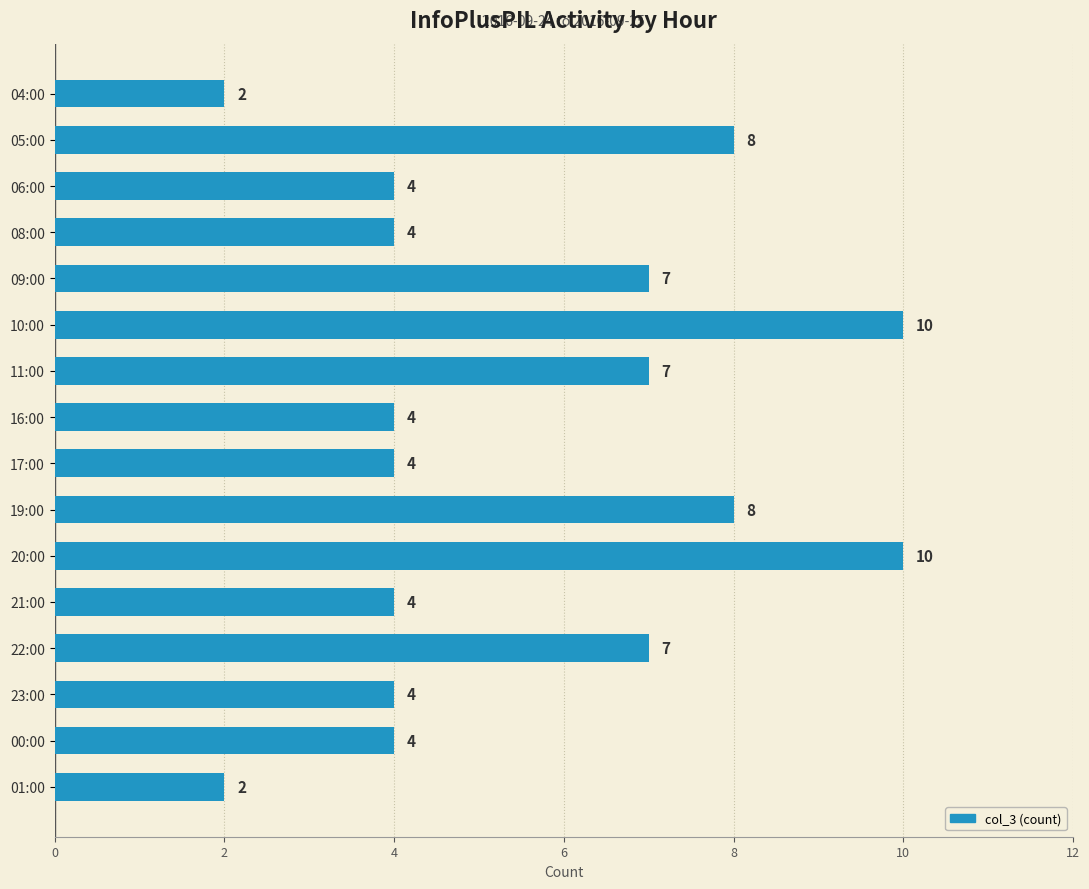

How many categories are shown in the chart?

16